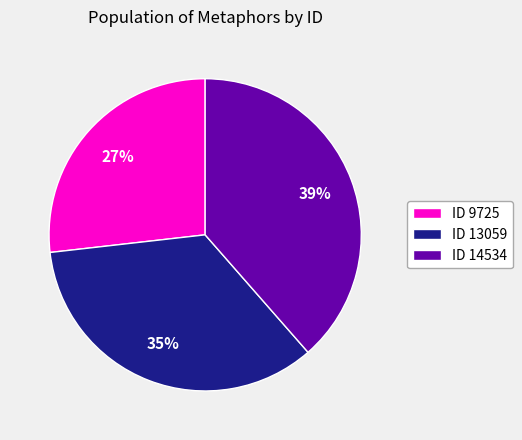

Is there any slice that represents more than half of the pie?

No